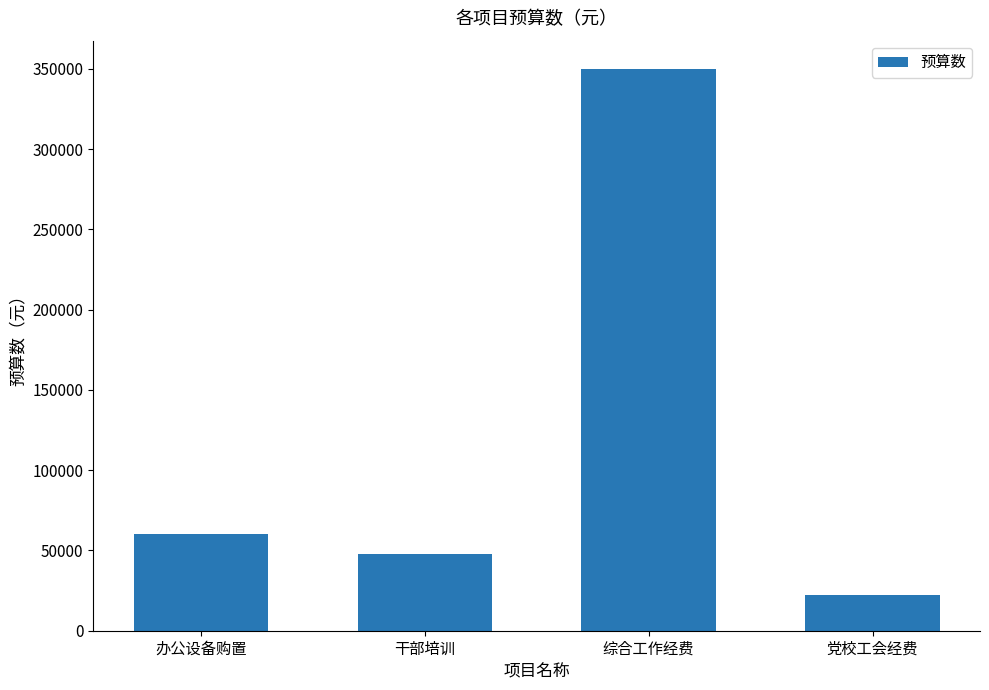

What is the label of the 3rd bar from the left?

综合工作经费